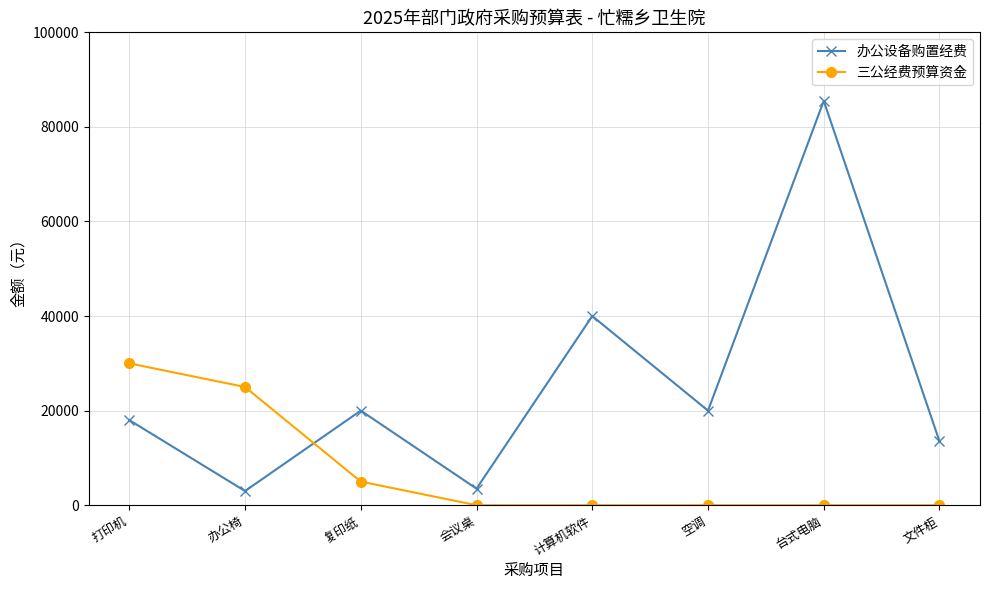

What is the total value across all series at 复印纸?

25000